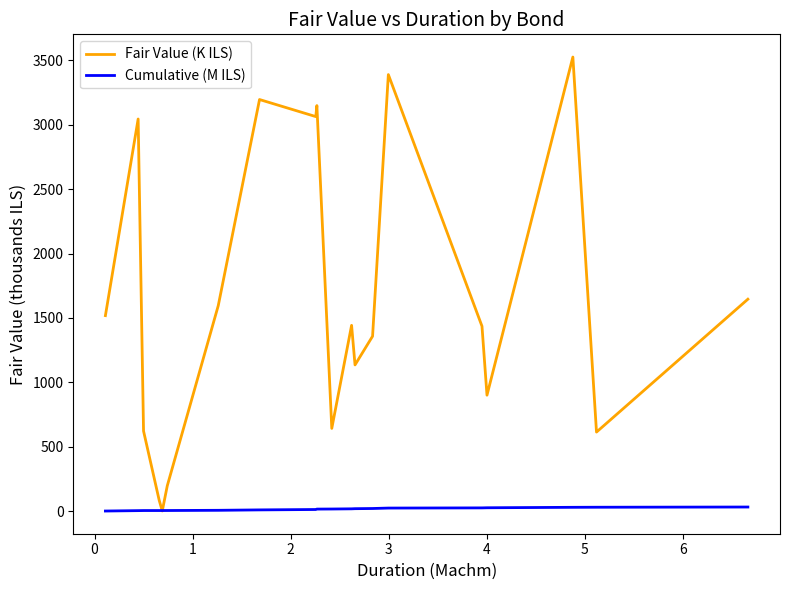

Which series has the largest total across all categories?

Fair Value (K ILS)